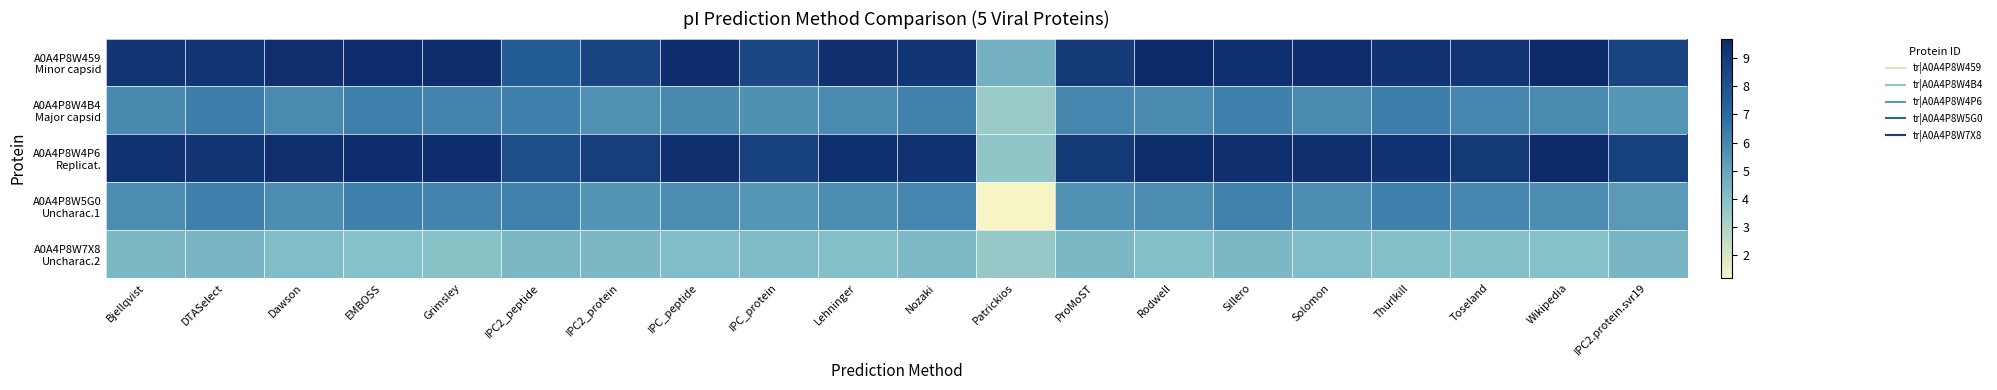

What is the smallest value displayed?

1.2